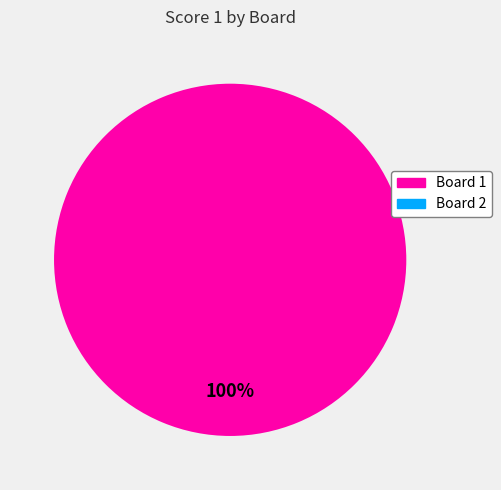

What percentage is the Board 1 slice, to the nearest percent?

100%